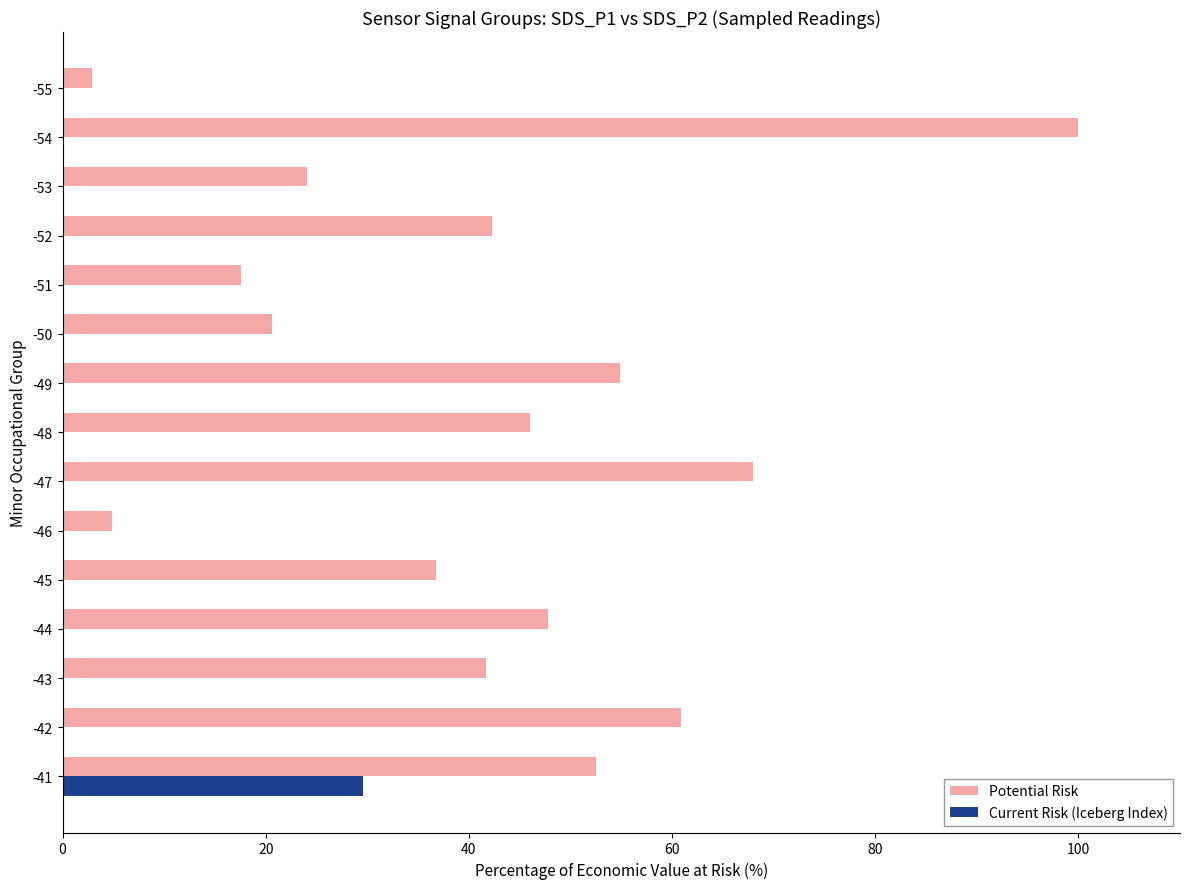

What is the sum of the Potential Risk values at -43 and -42?

102.6